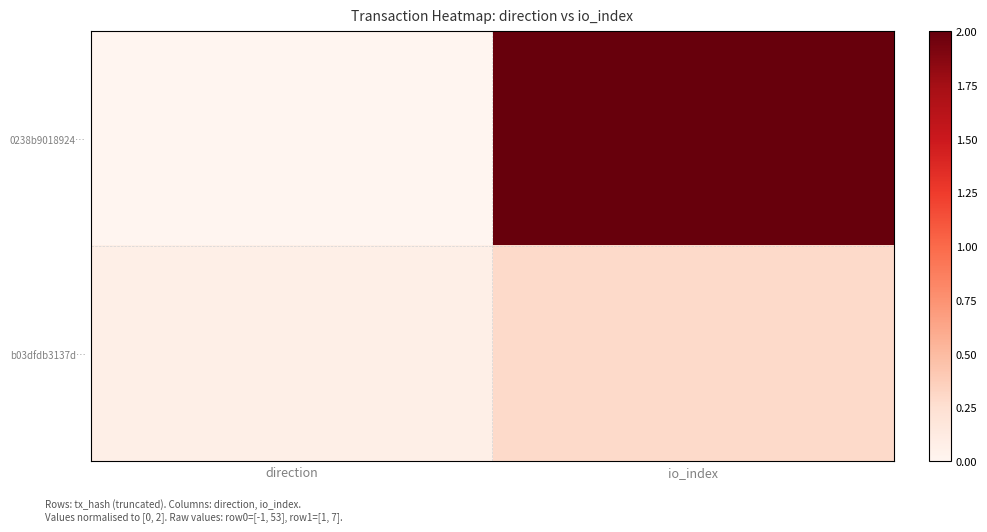

Reading left to right, list all the values displayed in this chart.

0238b9018924…: direction=0.0	io_index=2.0
b03dfdb3137d…: direction=0.1	io_index=0.3